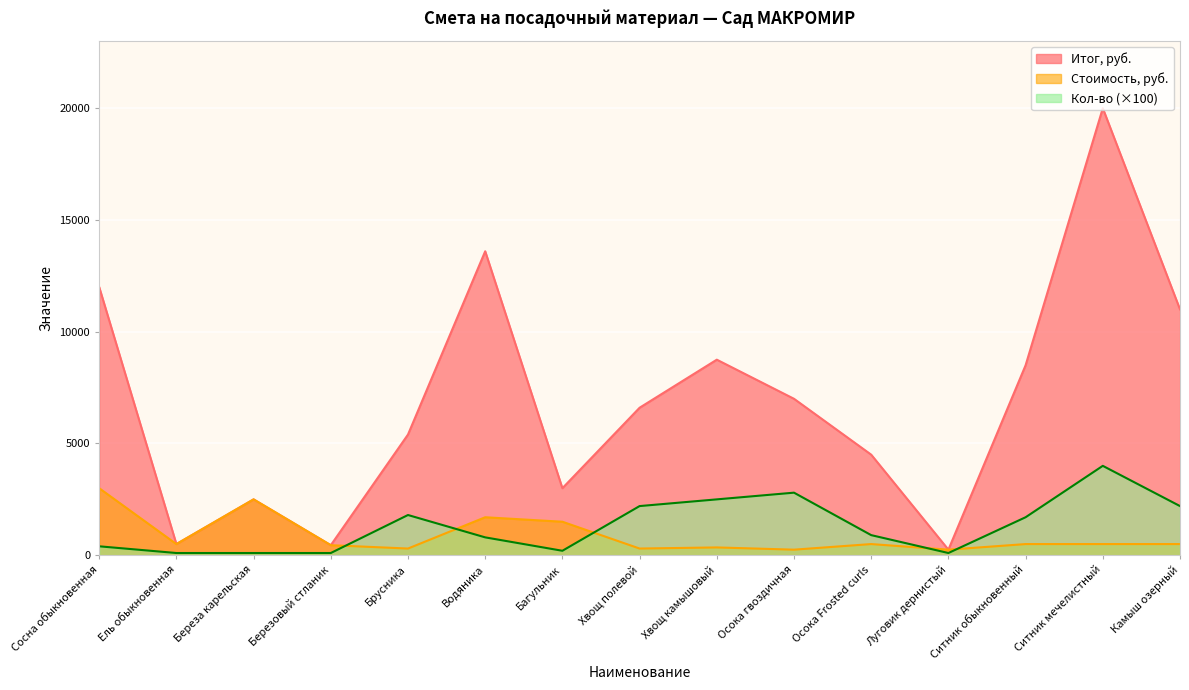

The Стоимость, руб. series shows 500 at Осока Frosted curls. True or false?

True